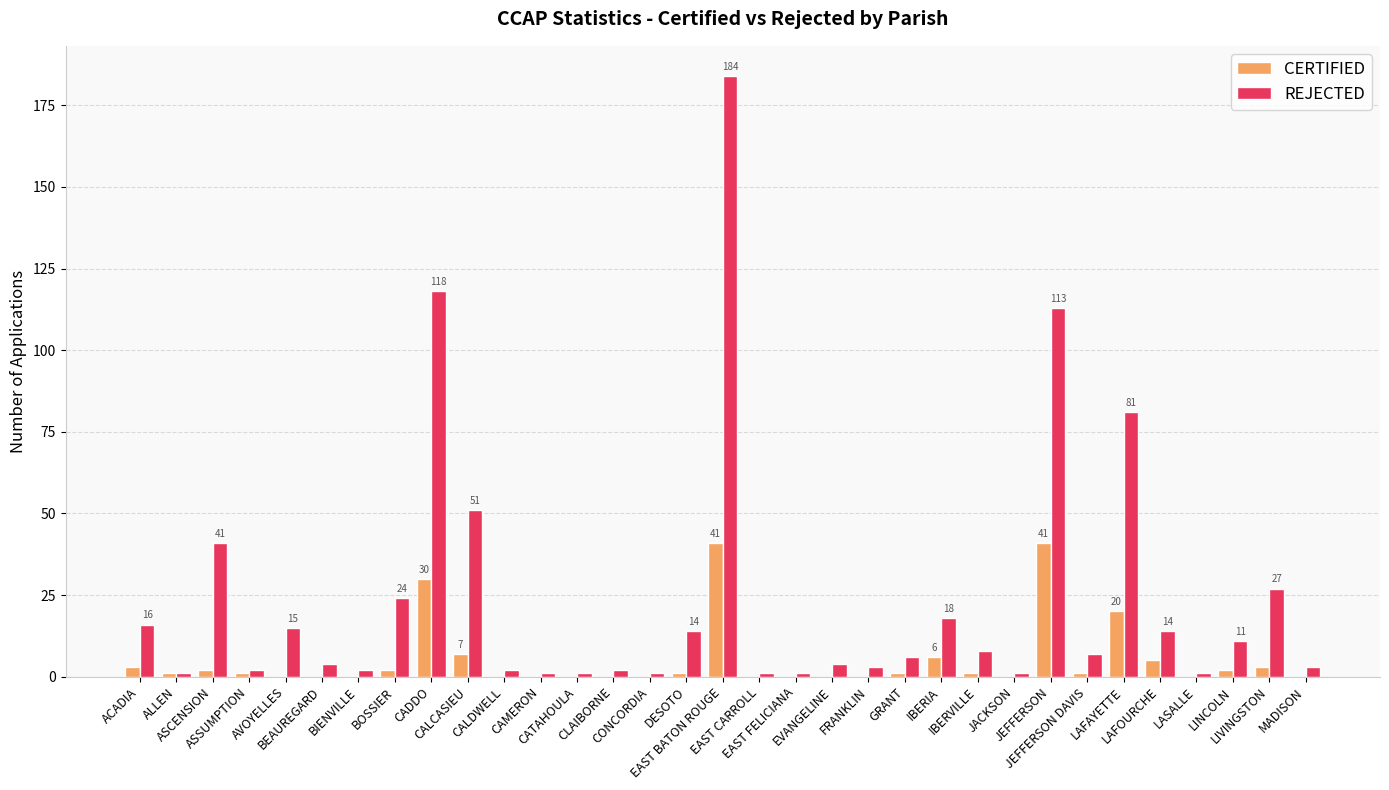

True or false: REJECTED has a value of 14 at LAFOURCHE.

True